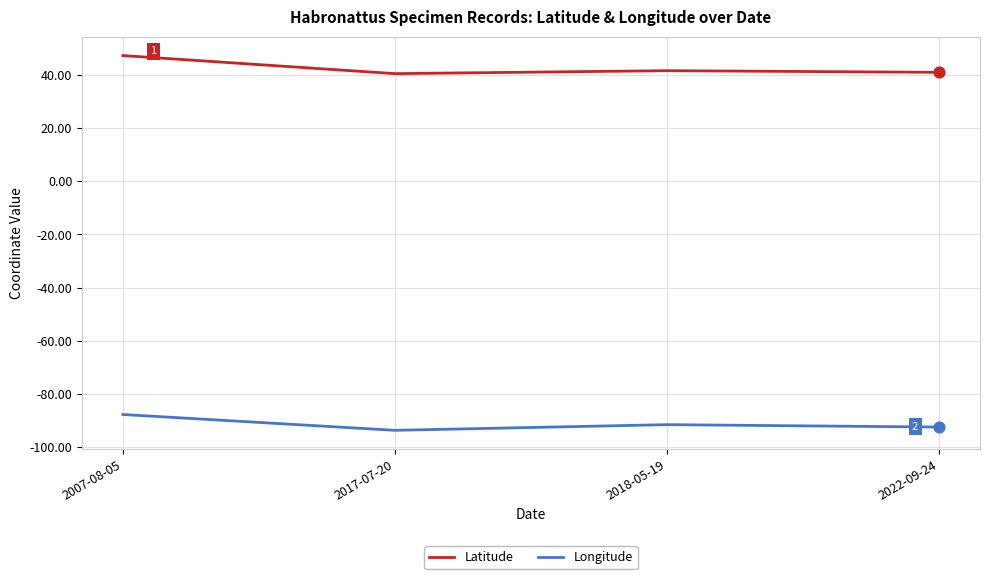

What is the difference between the highest and lowest values at 2017-07-20?

134.5